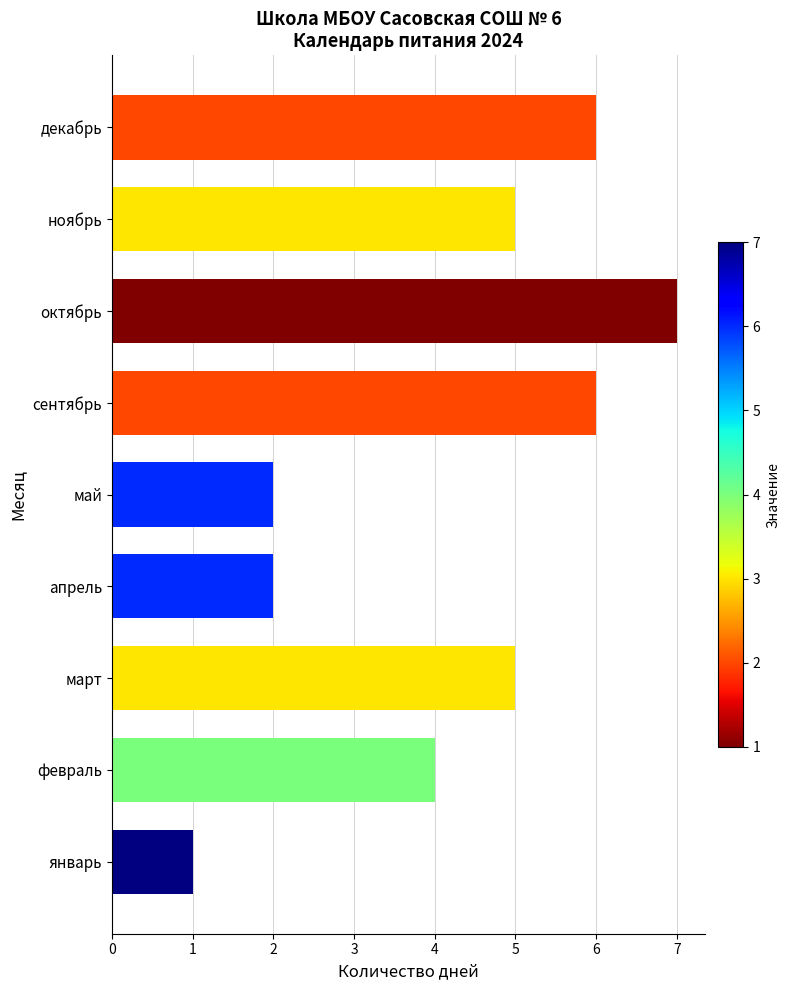

What is the average value?

4